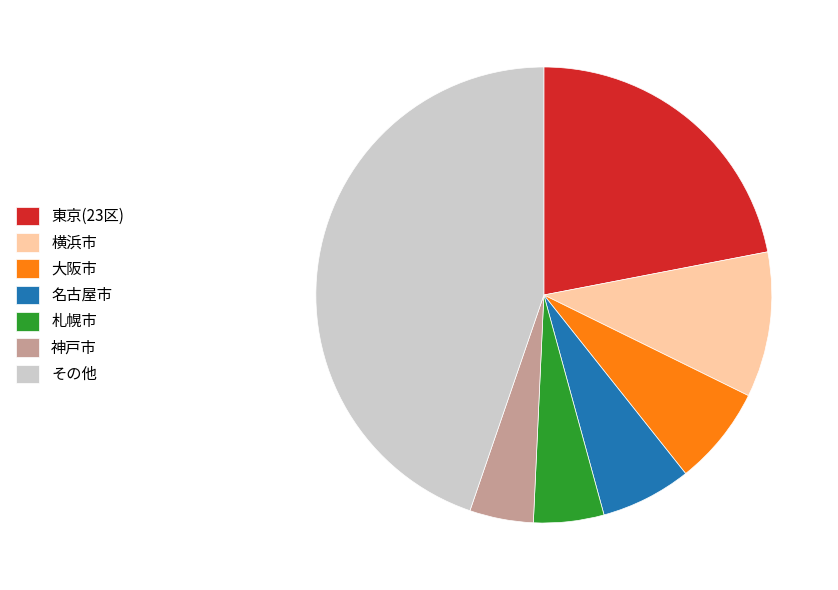

True or false: 大阪市 accounts for 18% of the total.

False